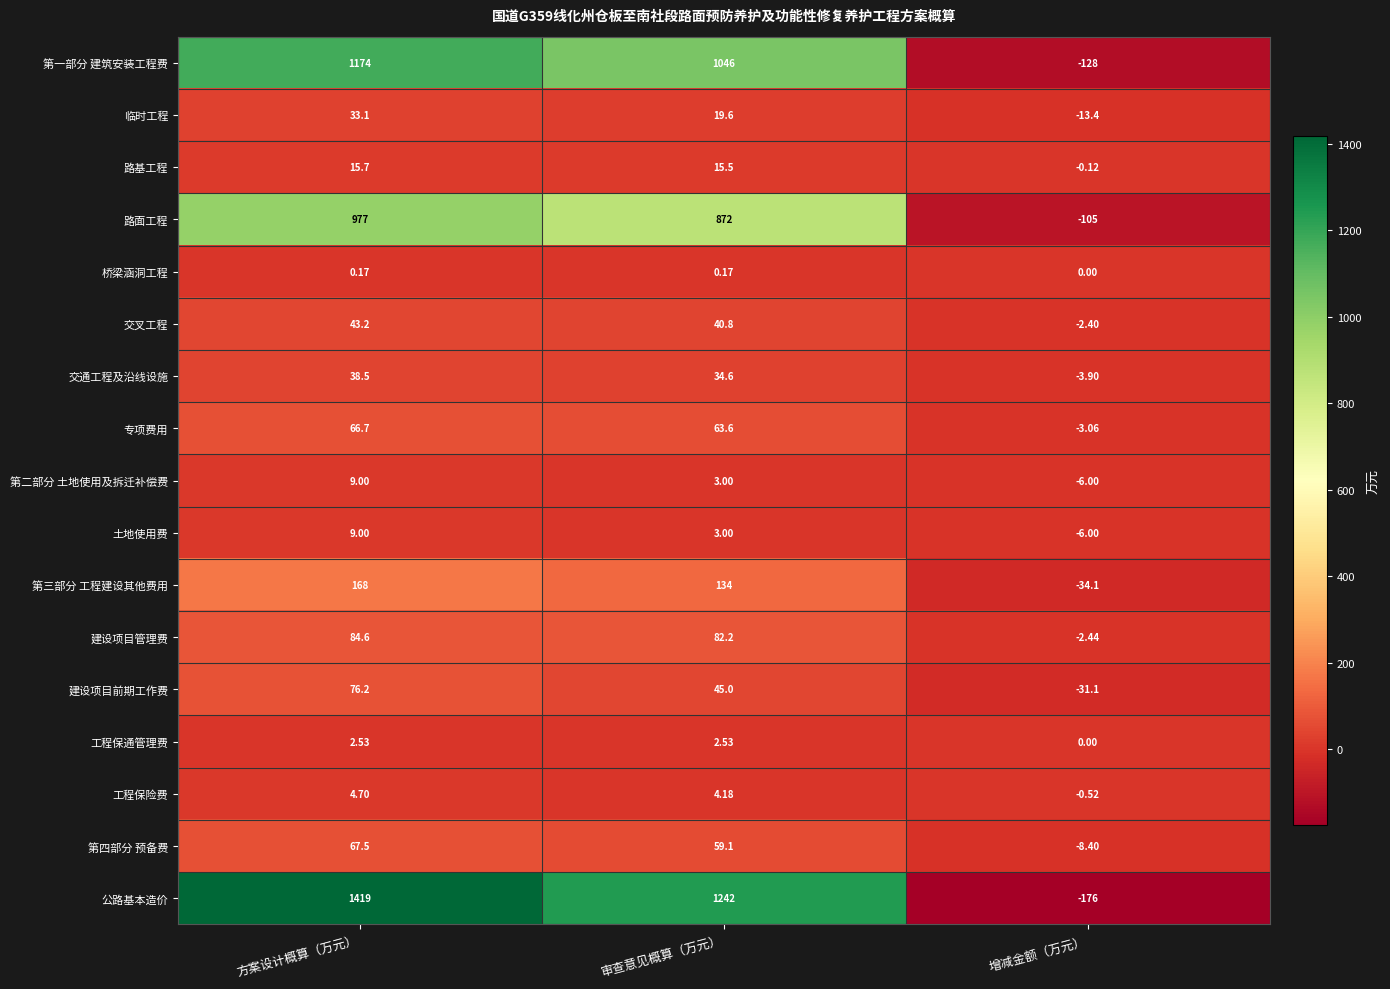

Which series has the largest total across all categories?

公路基本造价